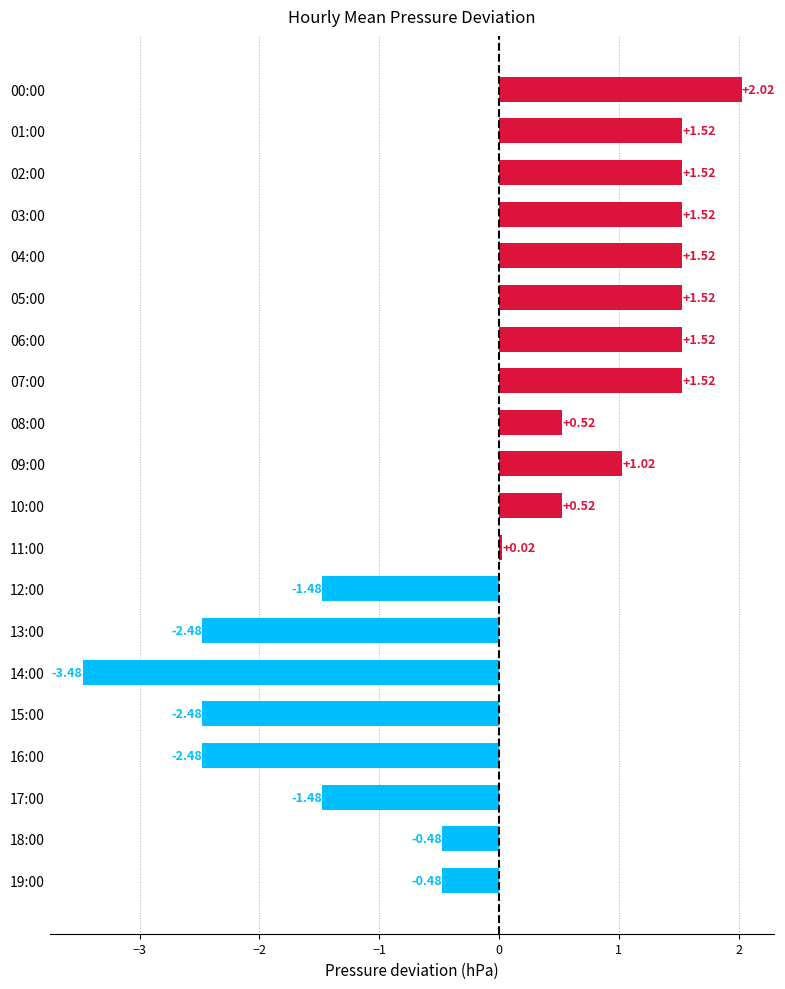

How many data points does each series have?

20